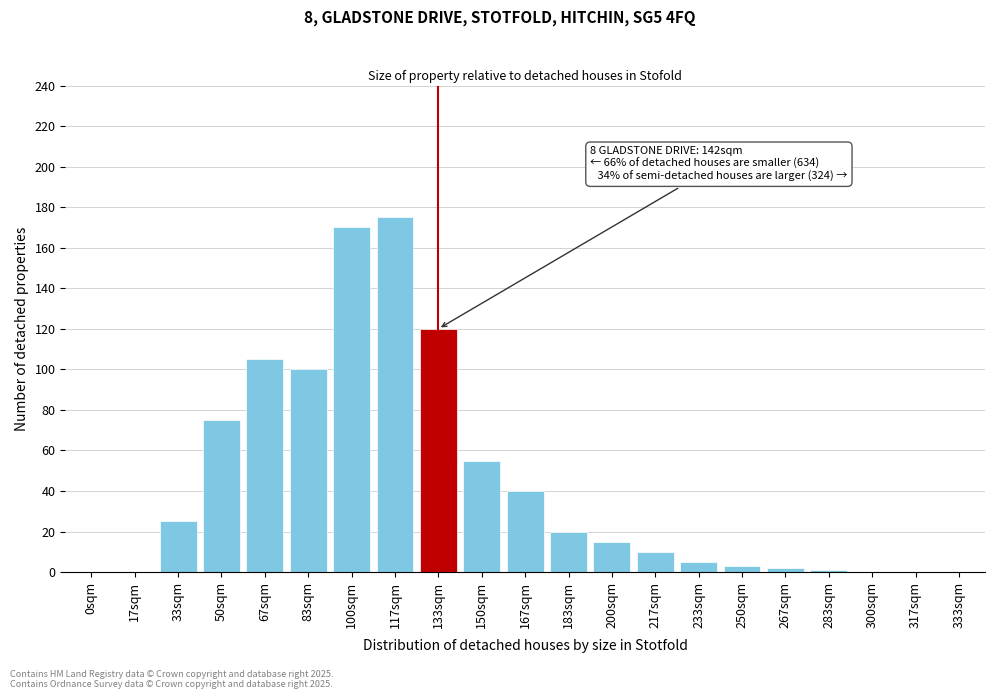

Reading right to left, list all the values displayed in this chart.

333sqm=0	317sqm=0	300sqm=0	283sqm=1	267sqm=2	250sqm=3	233sqm=5	217sqm=10	200sqm=15	183sqm=20	167sqm=40	150sqm=55	133sqm=120	117sqm=175	100sqm=170	83sqm=100	67sqm=105	50sqm=75	33sqm=25	17sqm=0	0sqm=0